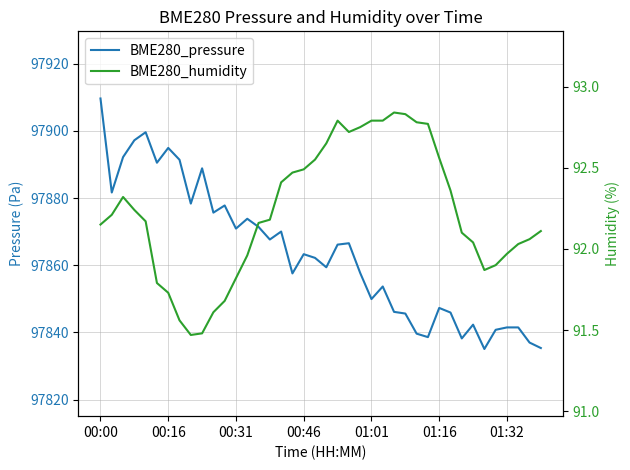

What is the minimum value for BME280_pressure?

97835.1